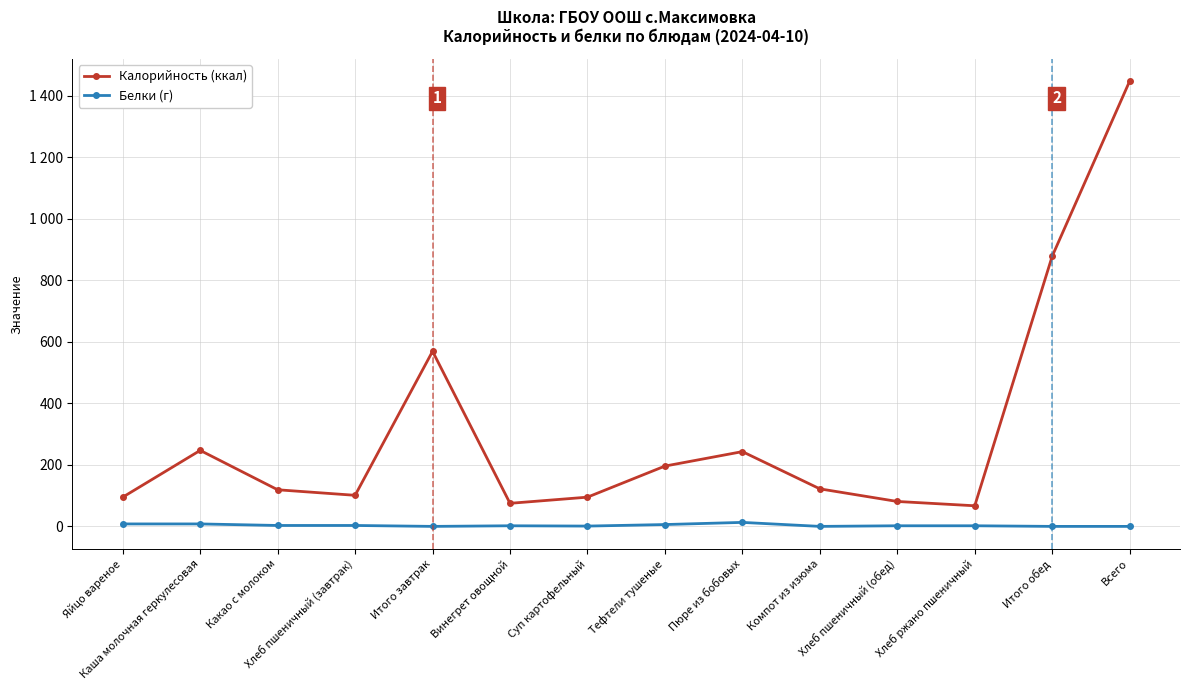

Is the value of Калорийность (ккал) at Каша молочная геркулесовая greater than the value of Белки (г) at Каша молочная геркулесовая?

Yes